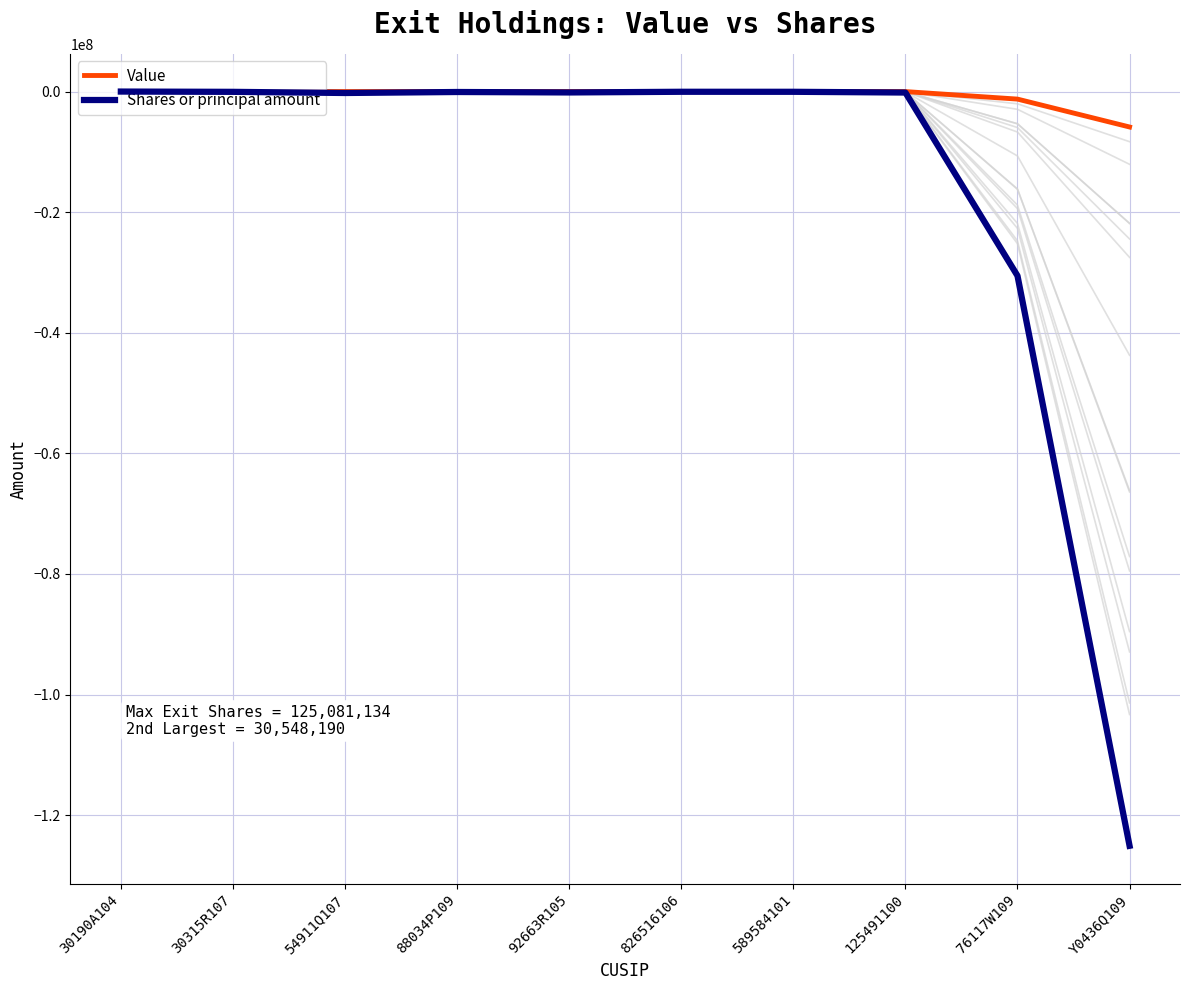

What is the difference between the Value values at 30190A104 and 589584101?

1405.7